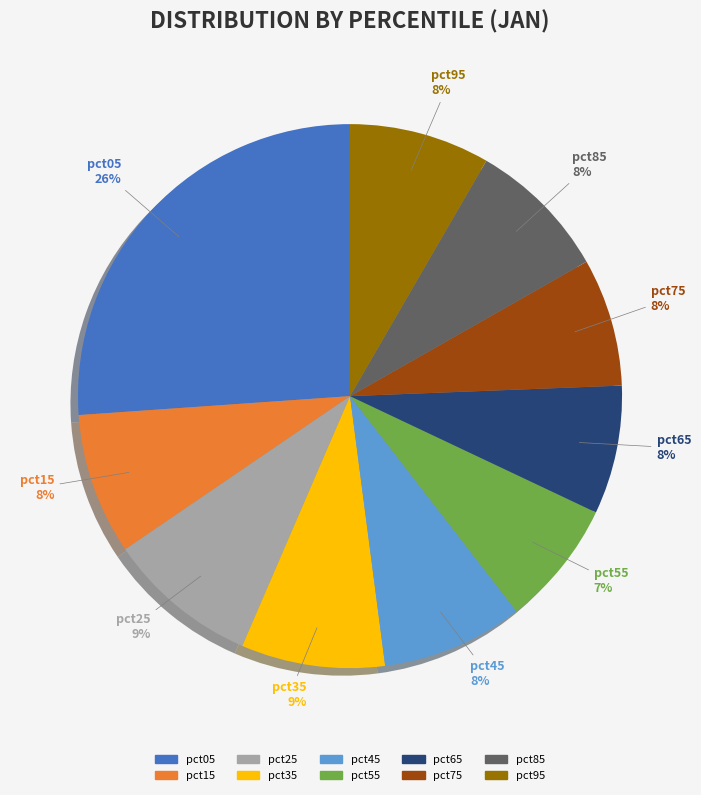

Which has a higher value, pct75 or pct55?

pct75